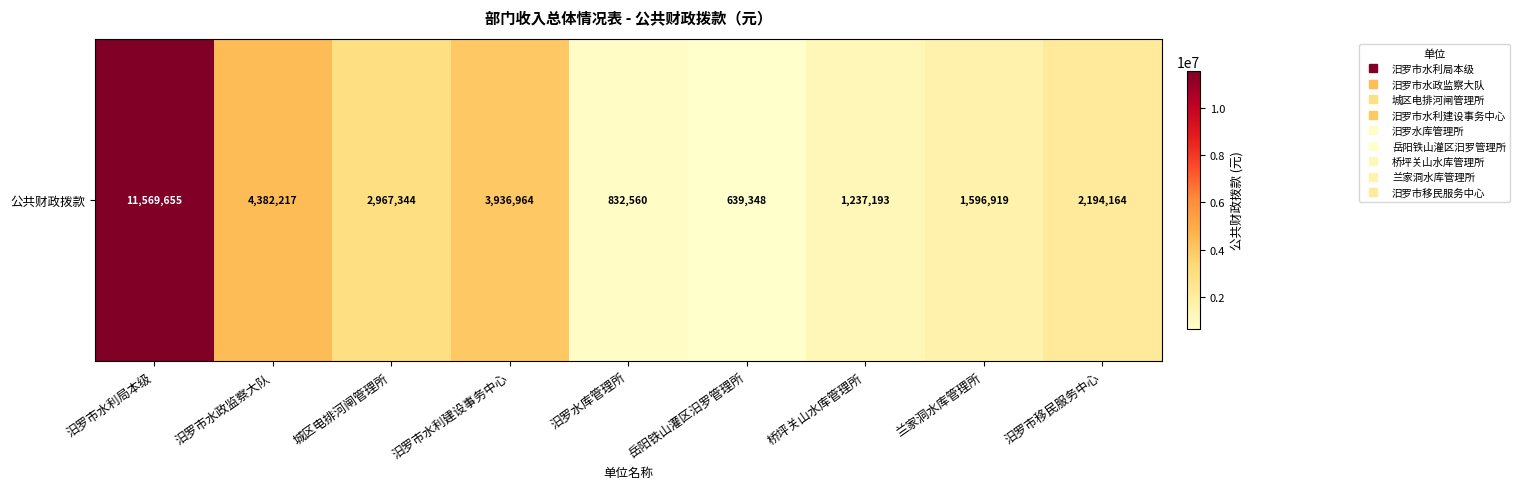

The chart shows a value of 1363406 at 汨罗市移民服务中心. True or false?

False